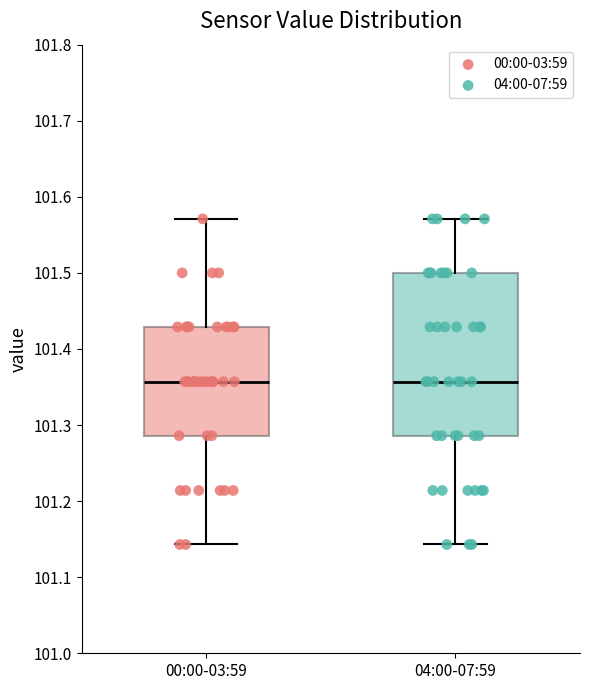

Where does the lower whisker of the box for 00:00-03:59 end on the y-axis? The values are not printed on the chart, so give them approximately, as read against the axis.

101.14